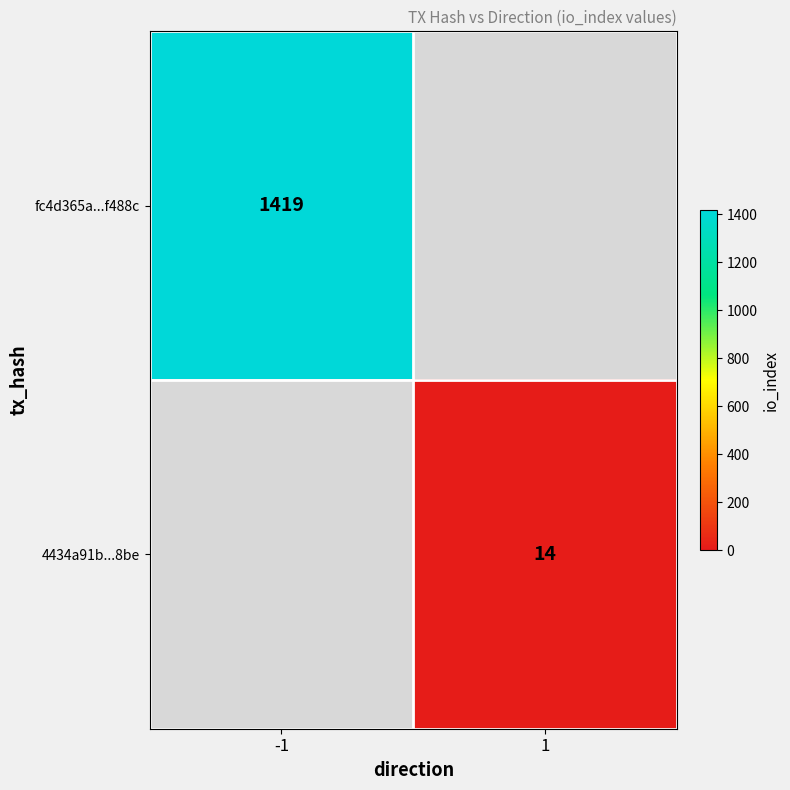

At how many categories does at least one series exceed 257?

1